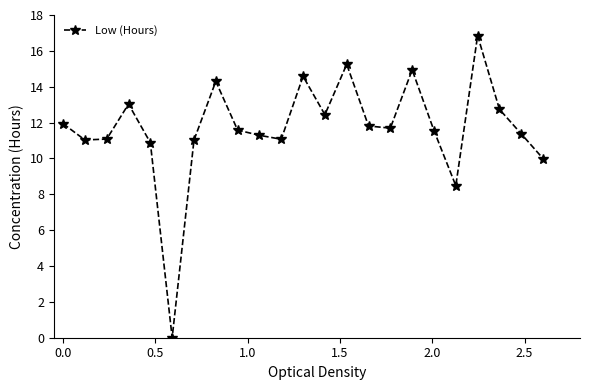

What is the average value?

11.7